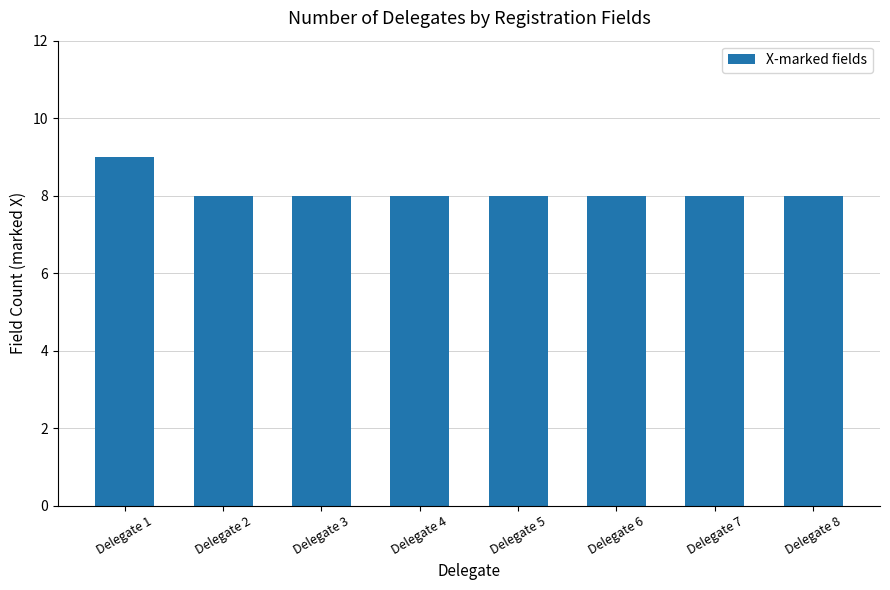

Count the number of data series in this chart.

1